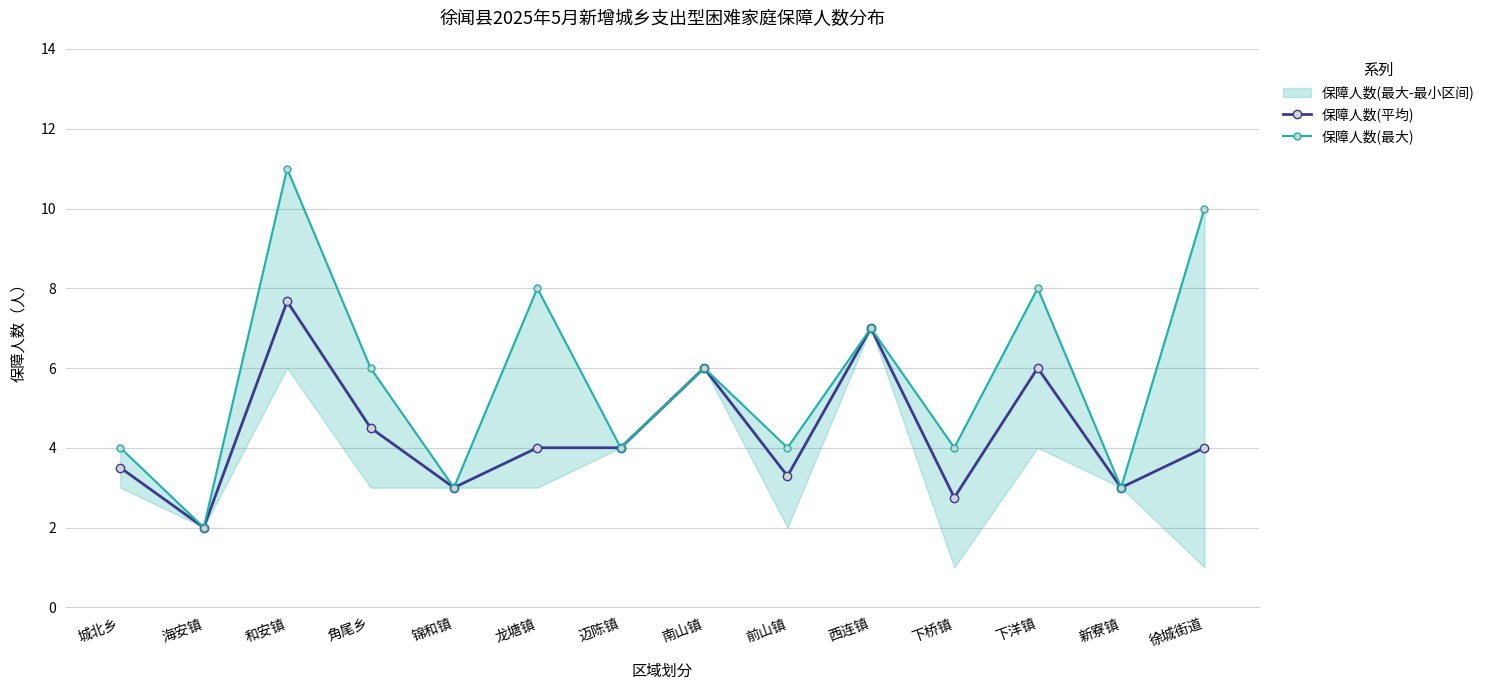

What is the label of the 10th point from the left?

西连镇